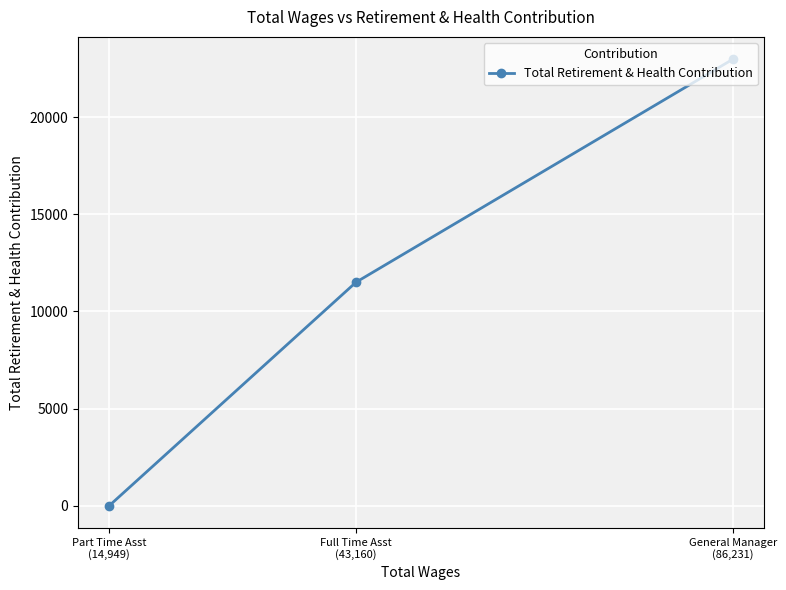

List the labels in order of value, largest first.

General Manager
(86,231), Full Time Asst
(43,160), Part Time Asst
(14,949)